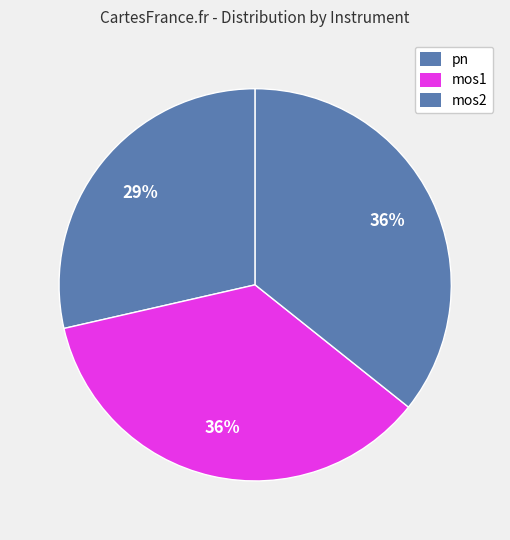

How many slices are in this pie chart?

3